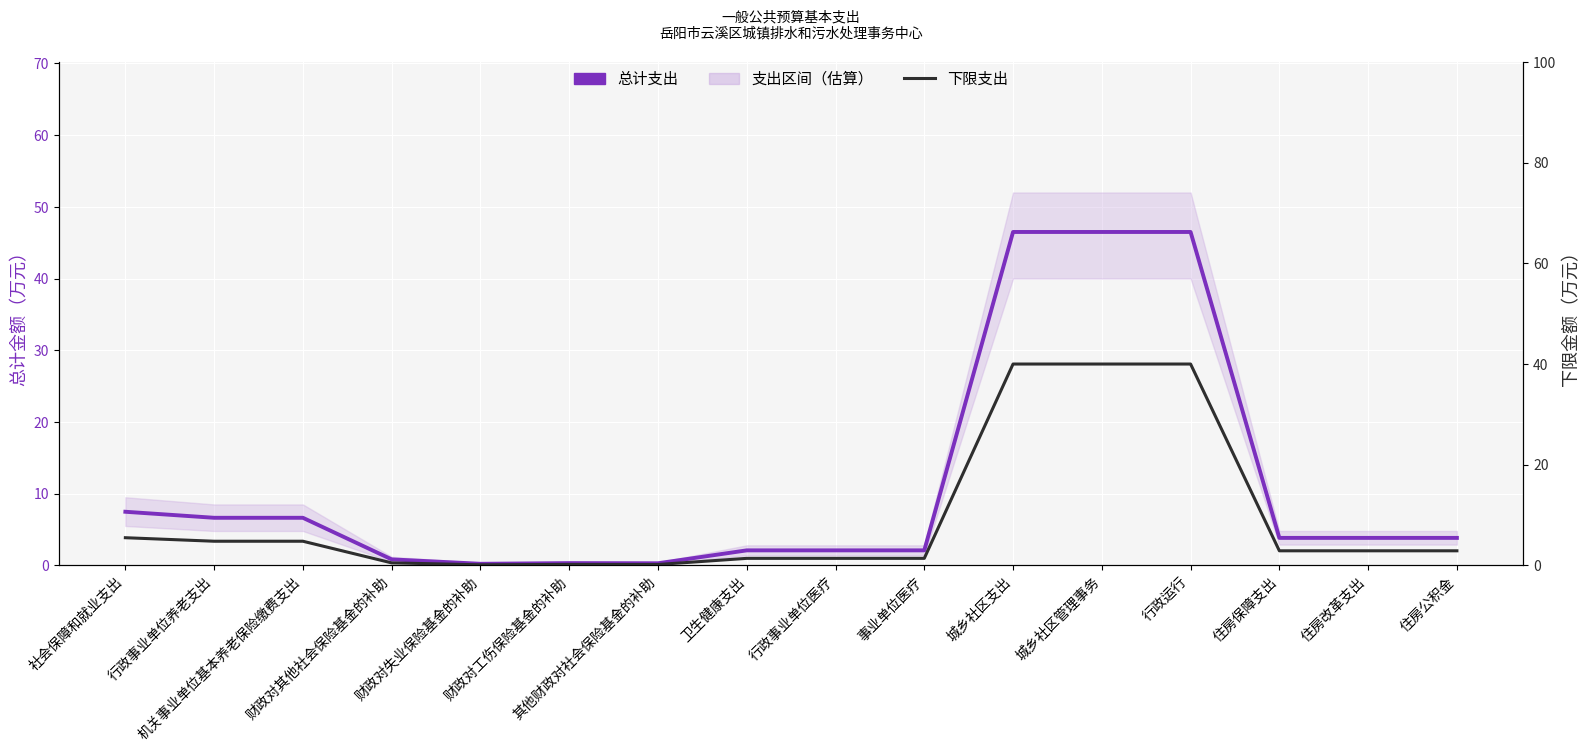

Rank the categories by 总计支出 value from lowest to highest.

财政对失业保险基金的补助, 其他财政对社会保险基金的补助, 财政对工伤保险基金的补助, 财政对其他社会保险基金的补助, 卫生健康支出, 行政事业单位医疗, 事业单位医疗, 住房保障支出, 住房改革支出, 住房公积金, 行政事业单位养老支出, 机关事业单位基本养老保险缴费支出, 社会保障和就业支出, 城乡社区支出, 城乡社区管理事务, 行政运行